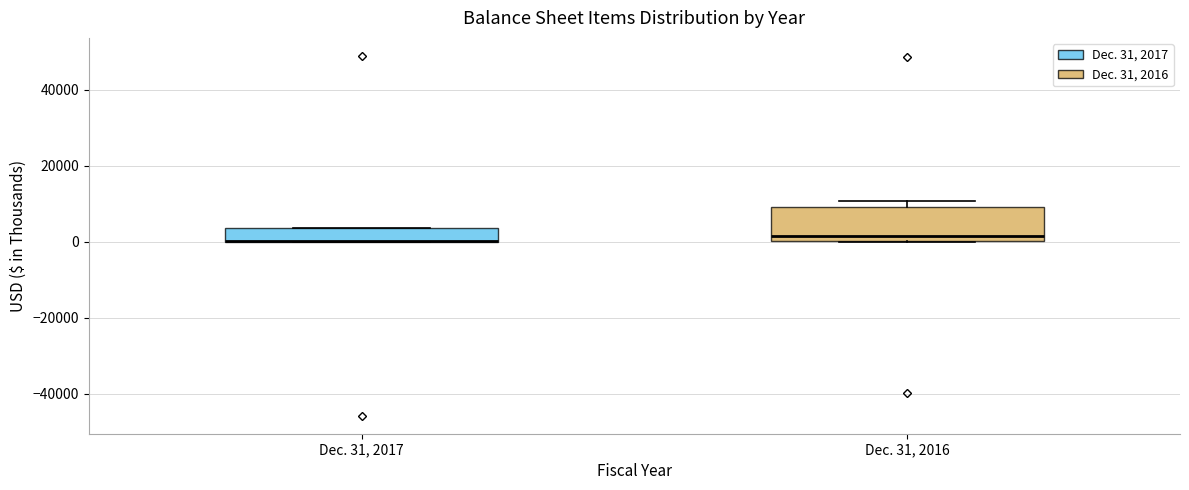

Where is the lower edge of the box for Dec. 31, 2016 on the y-axis? The values are not printed on the chart, so give them approximately, as read against the axis.

0